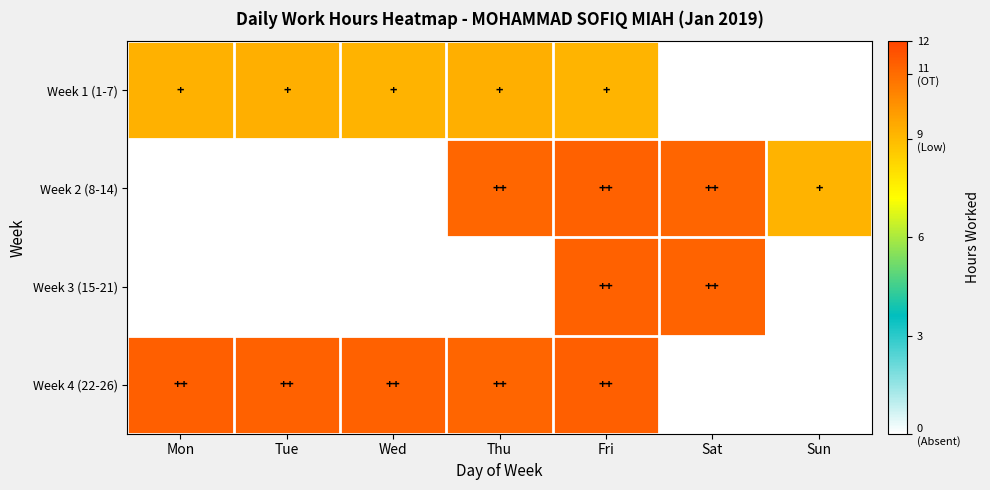

What is the spread (max minus min) of values at Thu?

11.2